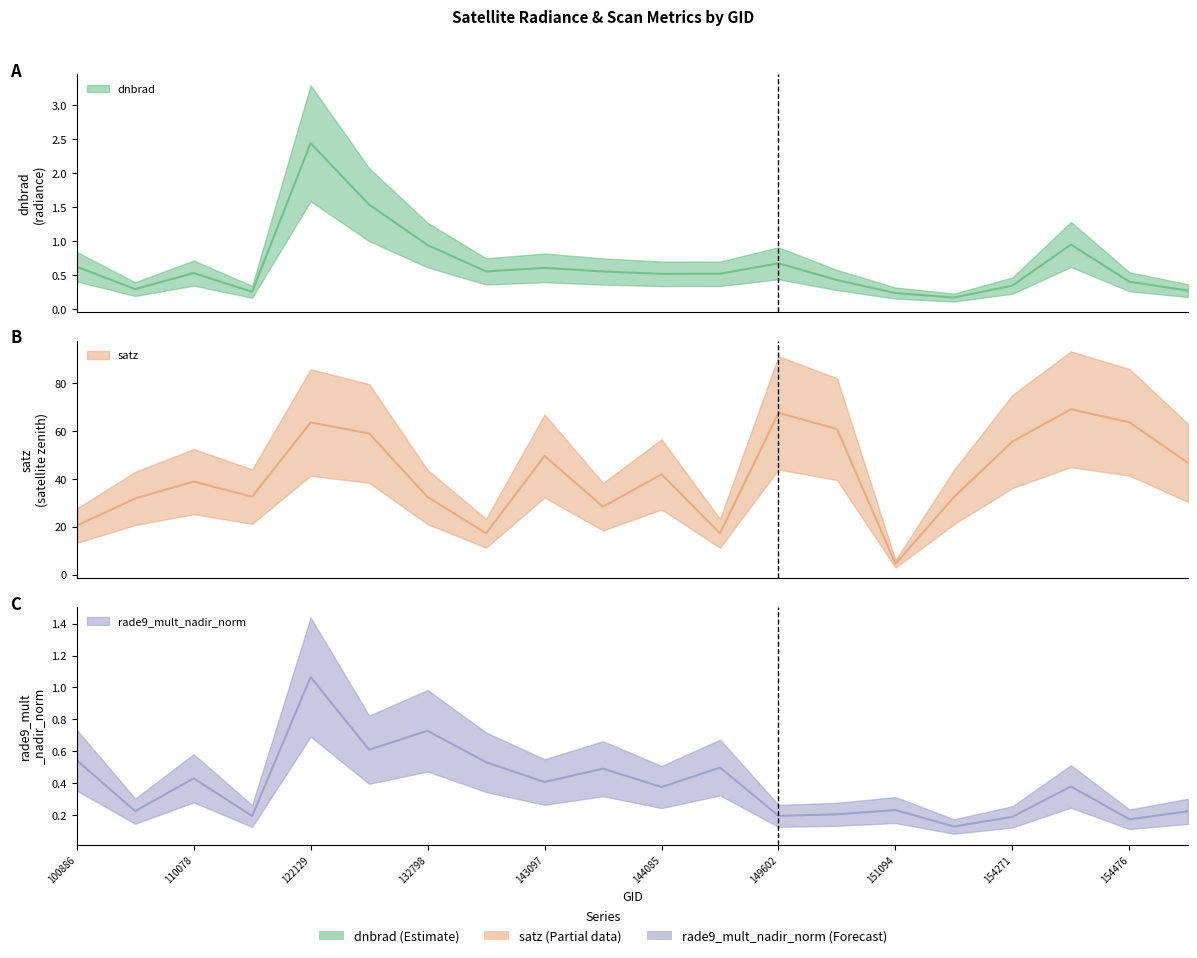

Count the number of categories in the chart.

20